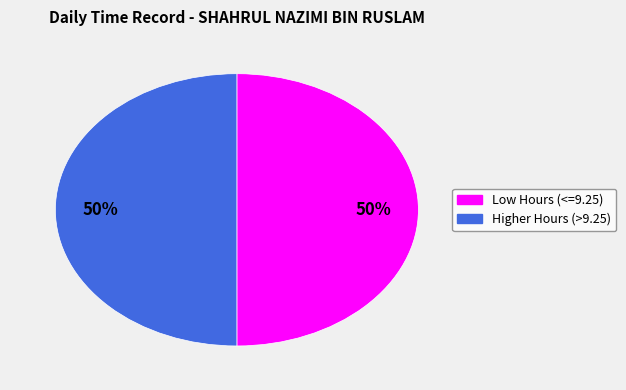

To the nearest percent, what is the average slice percentage?

50%